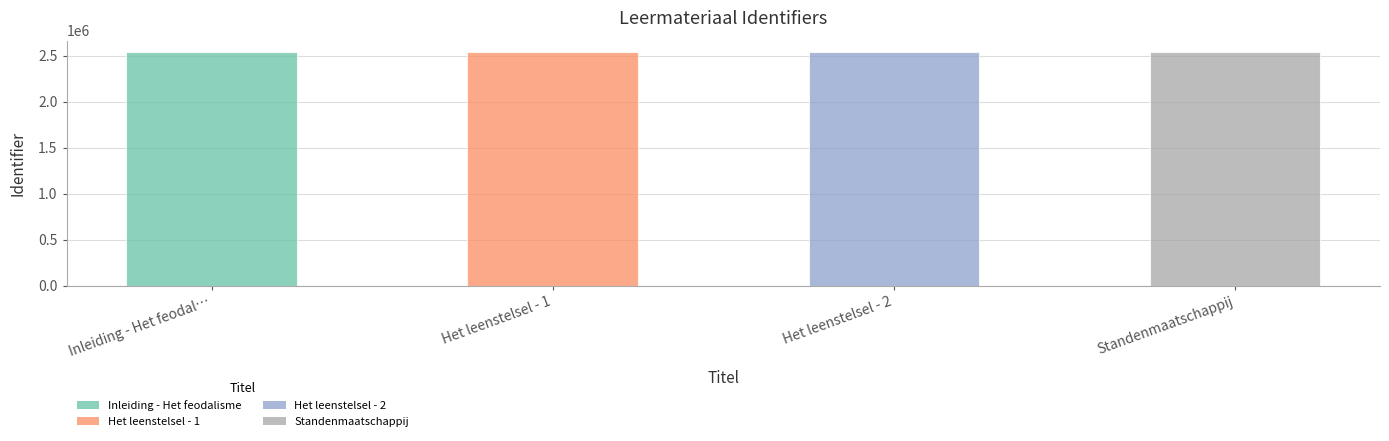

What is the label of the 2nd bar from the left?

Het leenstelsel - 1